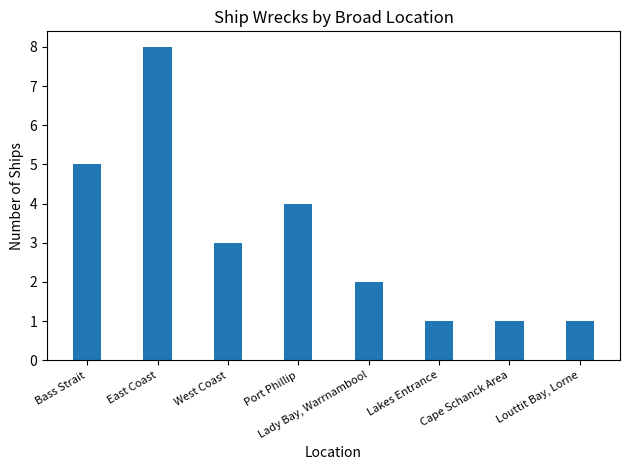

What position from the right is East Coast?

7